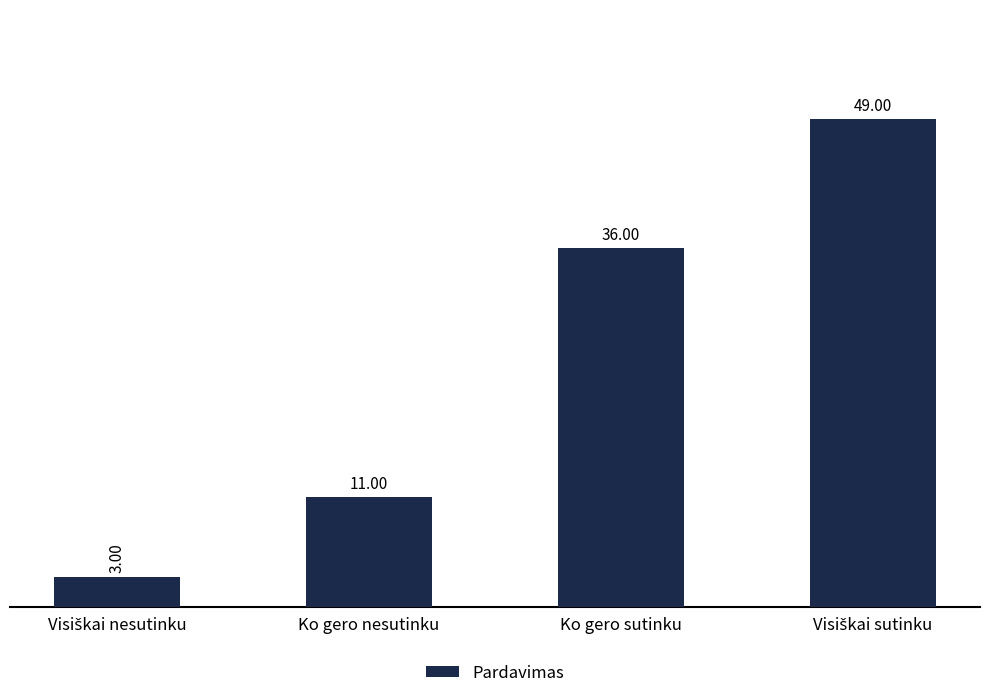

How many series are shown in this chart?

1